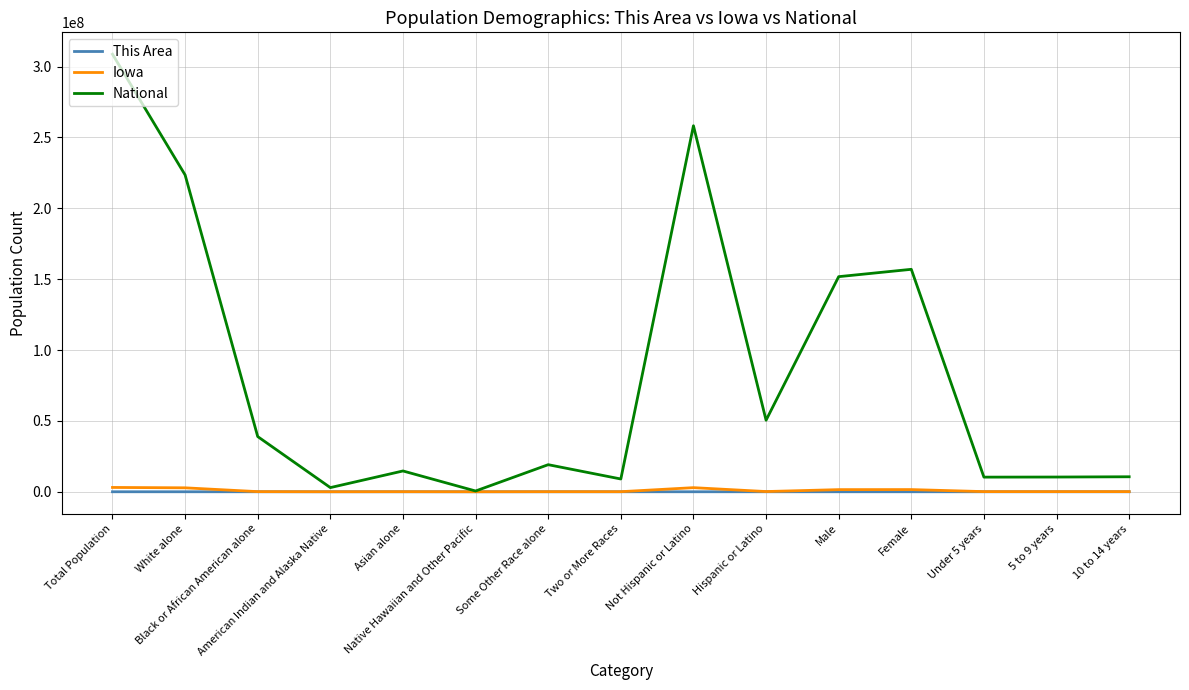

What position from the left is White alone?

2